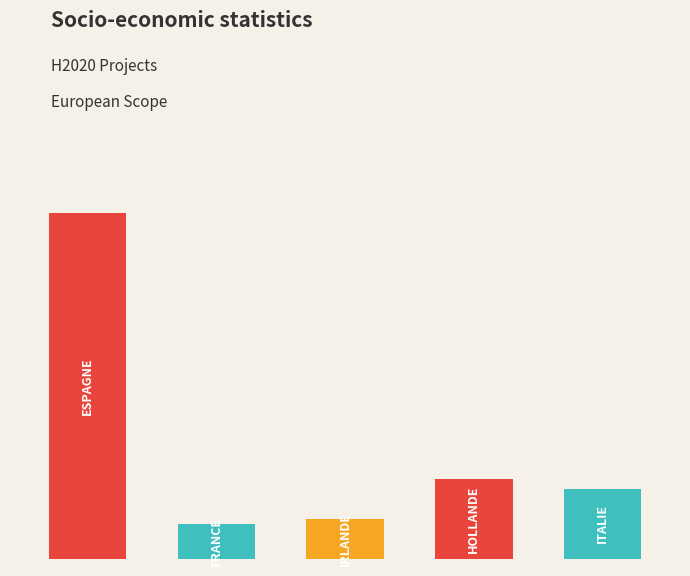

Reading left to right, what are all the values shown in this chart?

34697007	3429908	3999937	7998233	6999999